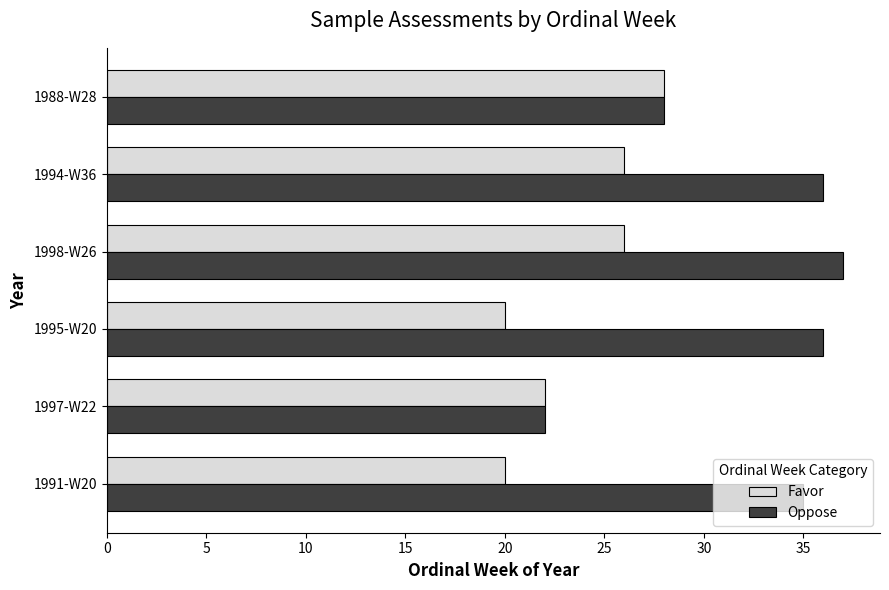

The Favor series shows 11 at 1991-W20. True or false?

False